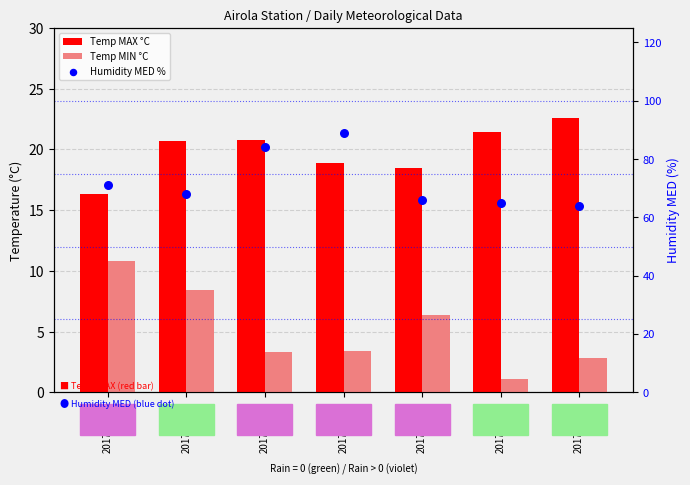

Which series contains the highest Y value?

Humidity MED %